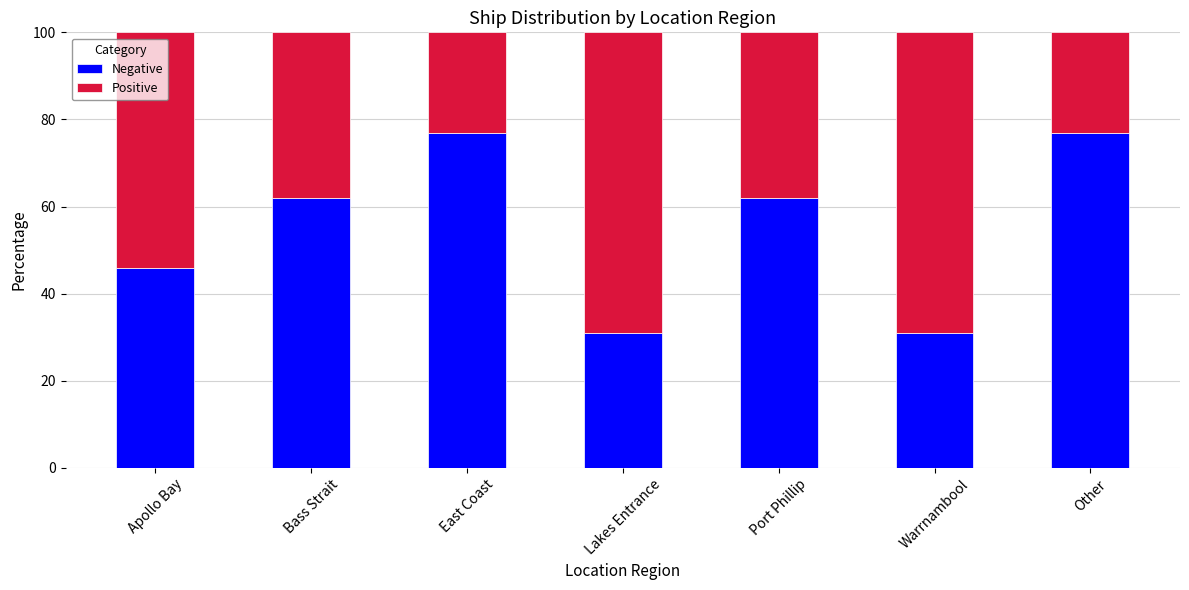

What is the difference between the second highest and minimum values in the Negative series?

46